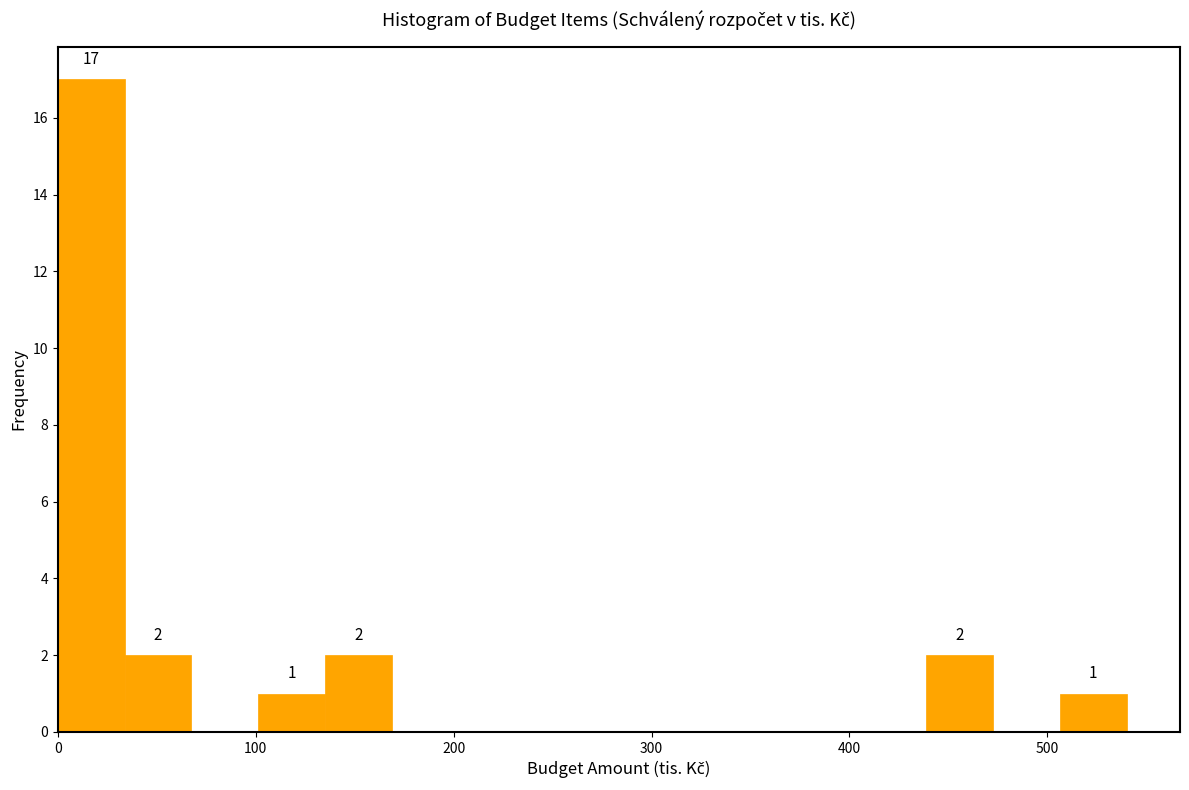

Around what value on the x-axis is the tallest bar? Give the approximate position of its centre, as read against the axis.

20